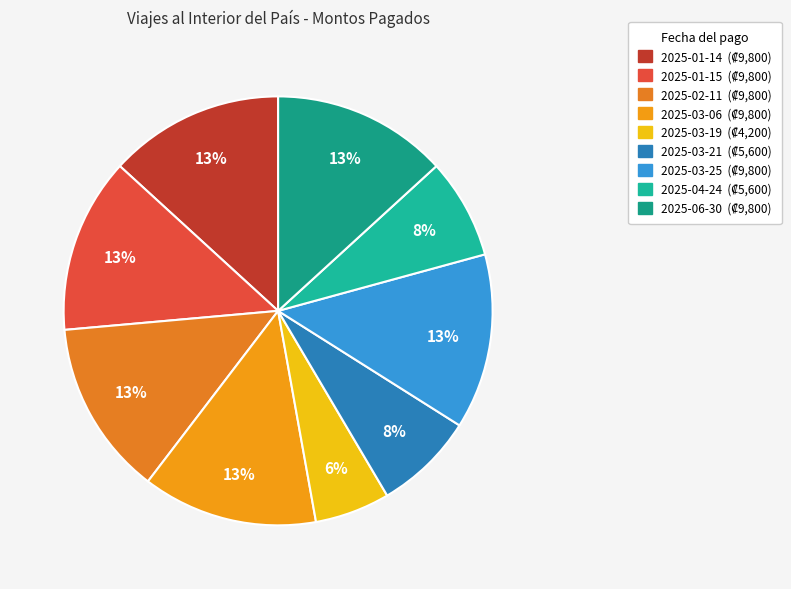

True or false: 2025-03-19 accounts for 6% of the total.

True